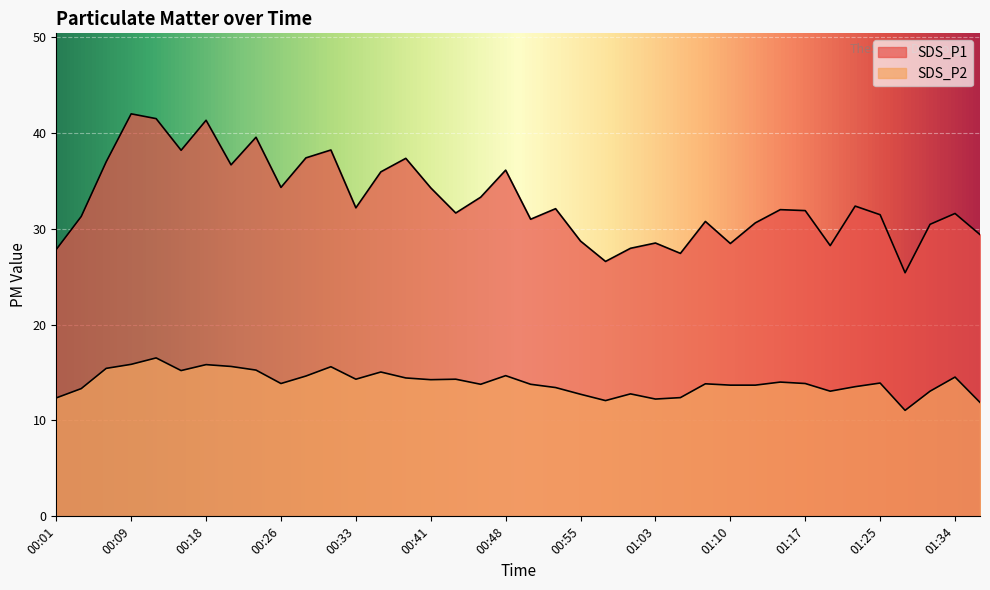

True or false: SDS_P1 and SDS_P2 intersect in this chart.

False